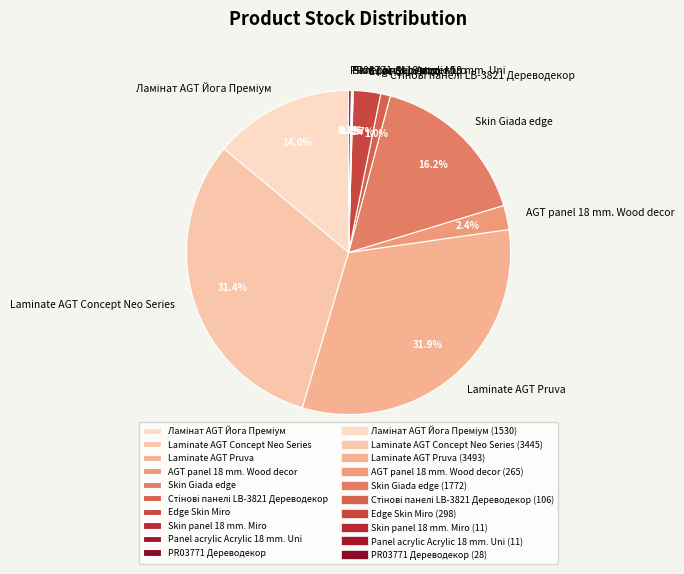

Is there any slice that represents more than half of the pie?

No